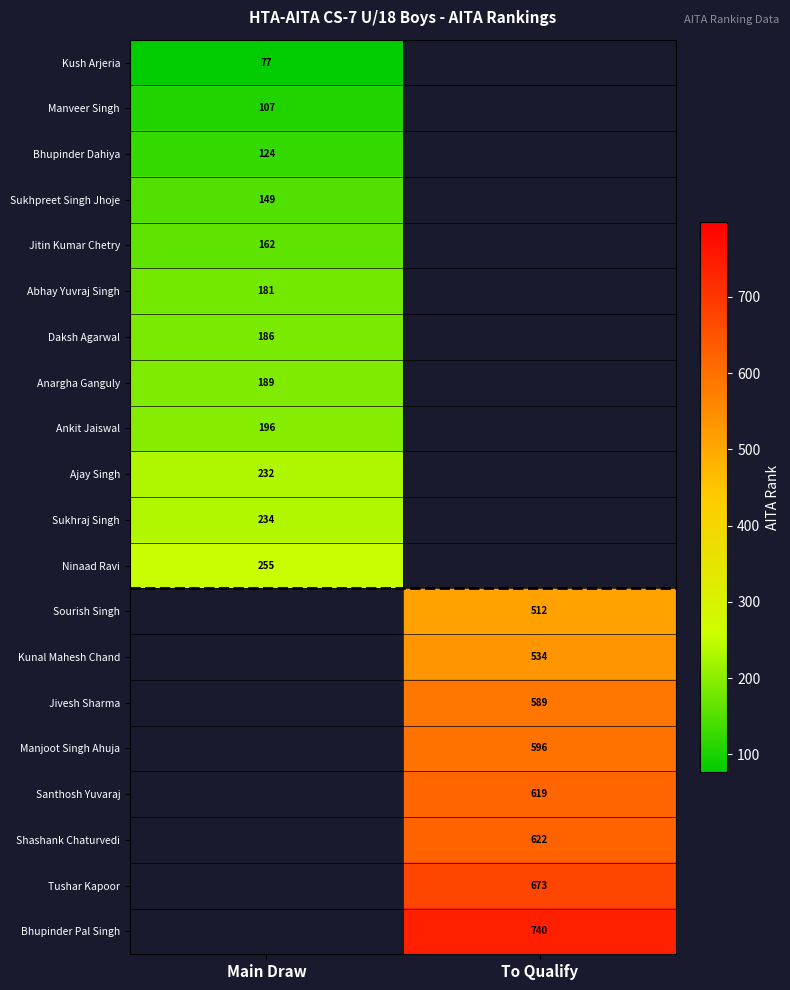

The value of Santhosh Yuvaraj at To Qualify is 619. True or false?

True